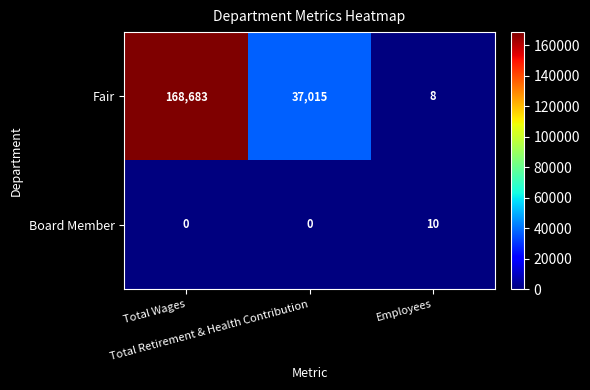

What is the highest value of the Board Member series?

10